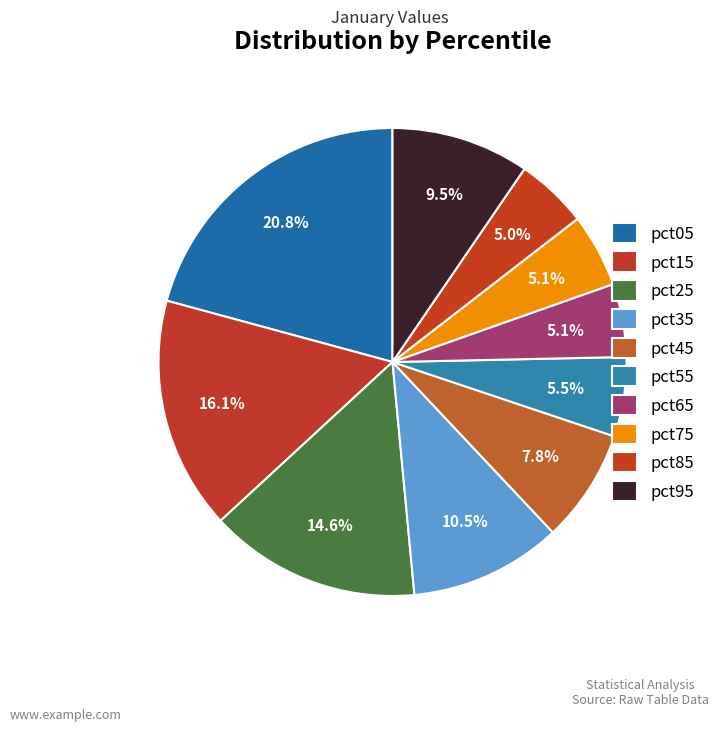

How many segments does this pie chart have?

10